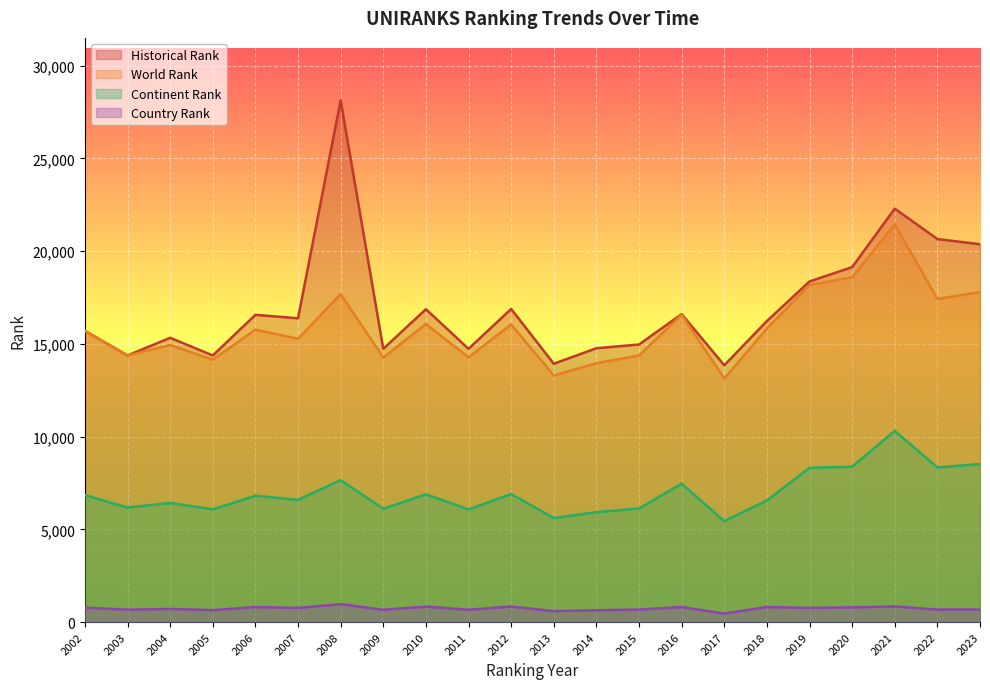

Which series has the widest spread of values?

Historical Rank